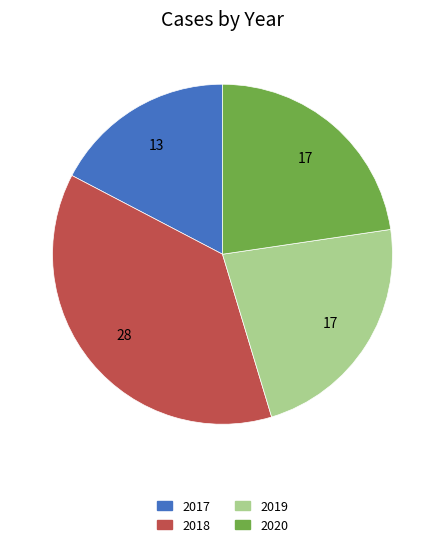

Is there any slice that represents more than half of the pie?

No